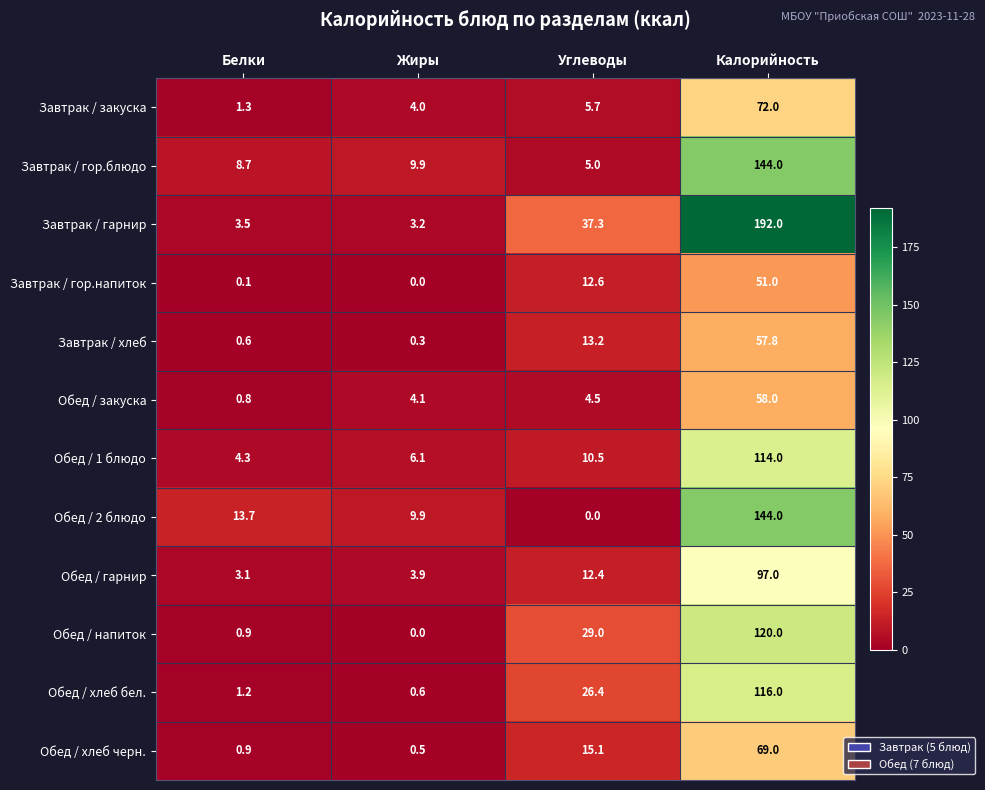

The Завтрак / хлеб series shows 13.2 at Углеводы. True or false?

True